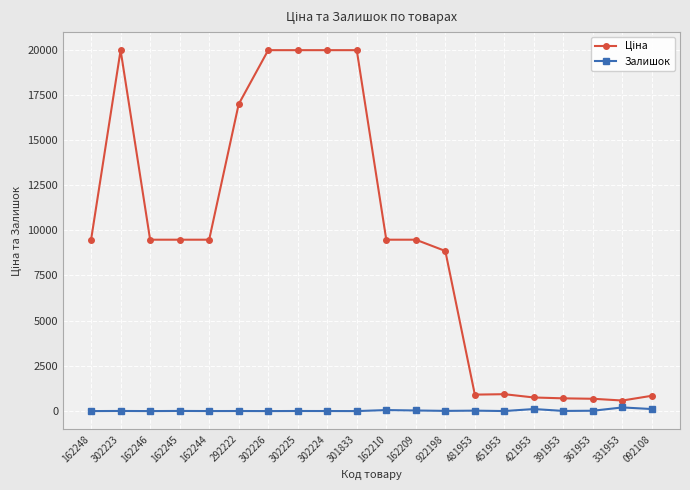

What is the total value across all series at 301833?

19964.2